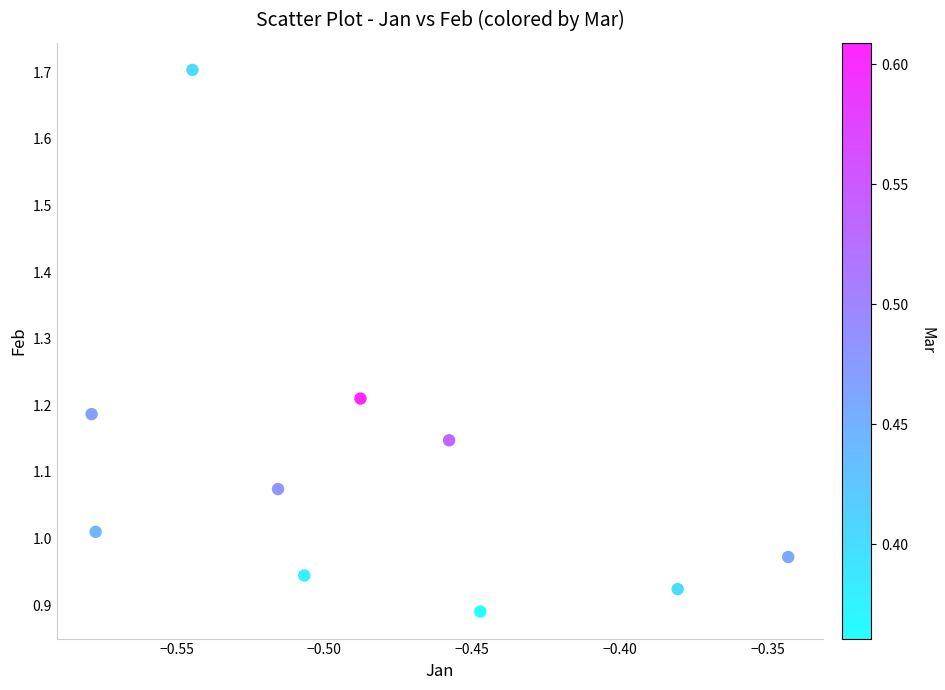

What is the range of Y values (max minus min)?

0.8